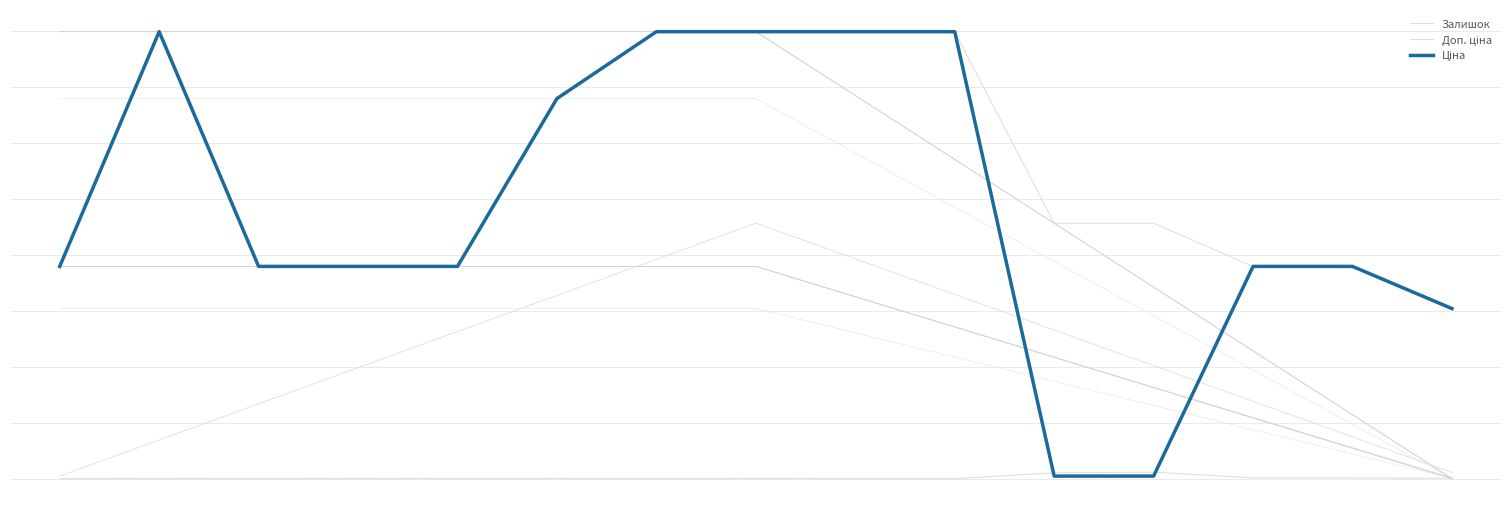

Is it true that Доп. ціна equals 19964.2 at 7?

True